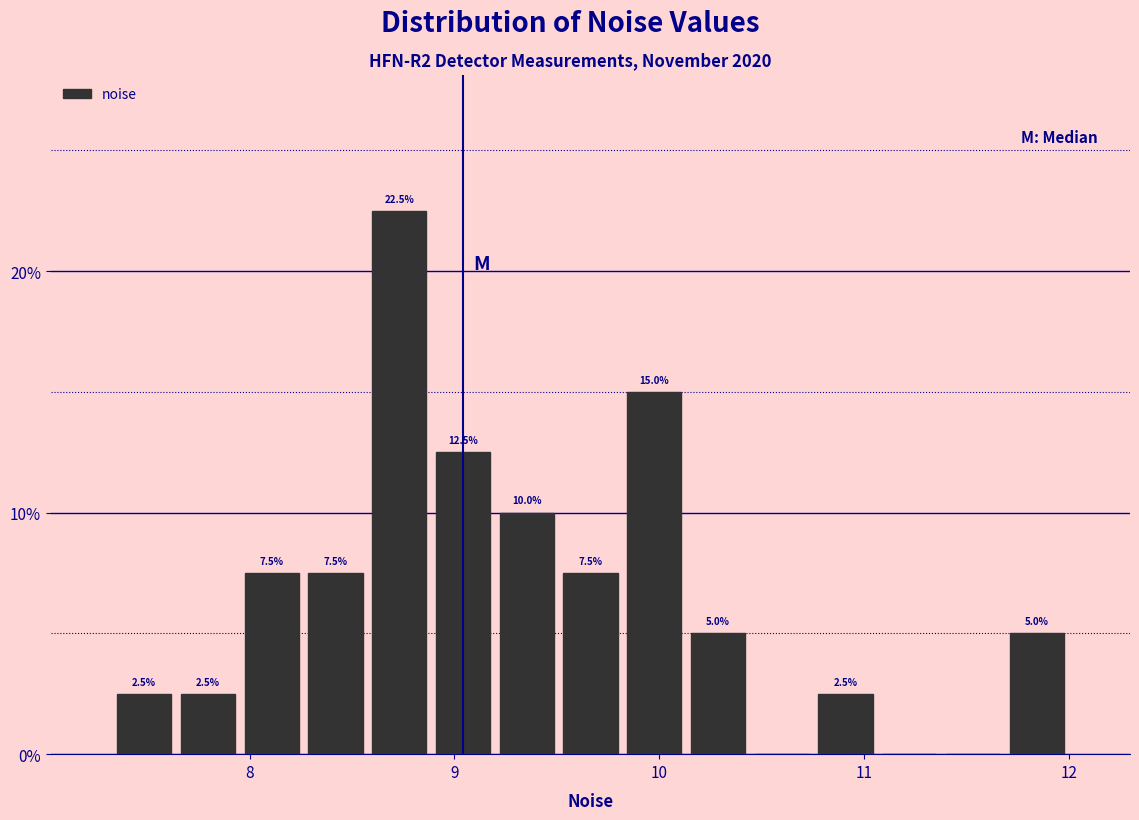

Read against the x-axis, roughly where is the centre of the tallest bar?

8.7